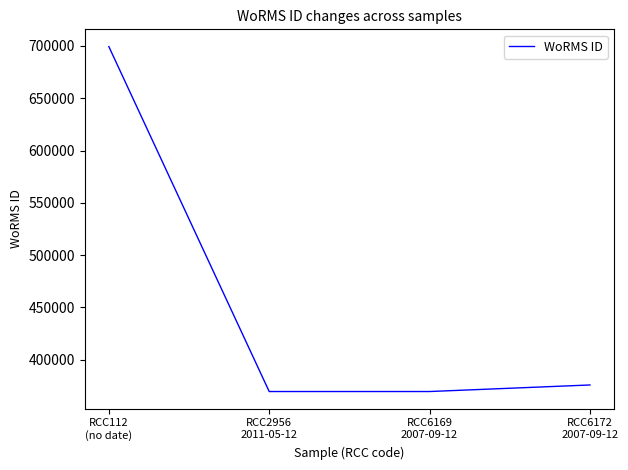

What is the sum of the values at RCC112
(no date) and RCC2956
2011-05-12?

1068891